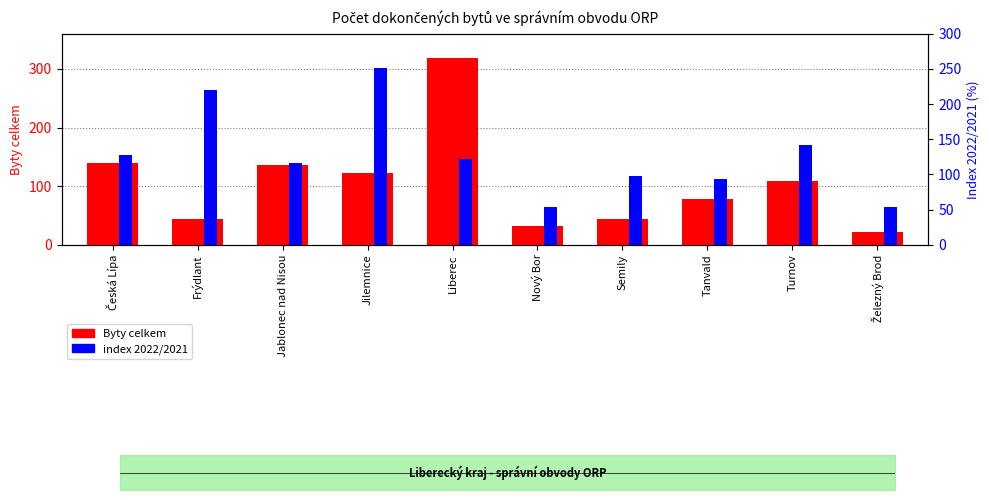

Which category has the lowest value across all series?

Železný Brod